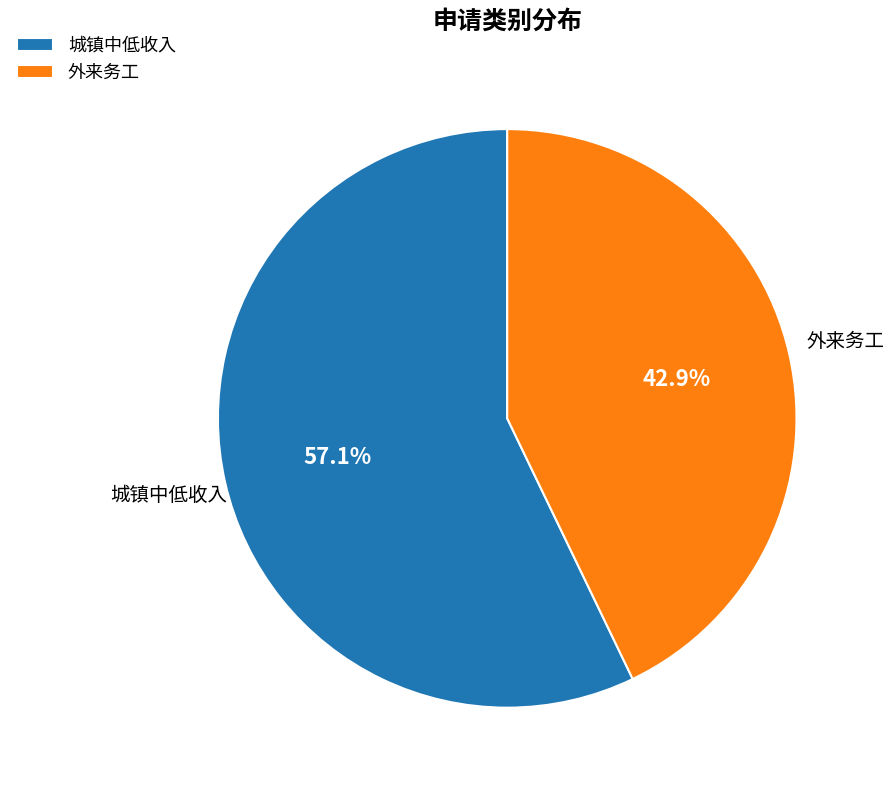

To the nearest percent, what percentage of the pie is 城镇中低收入?

57%